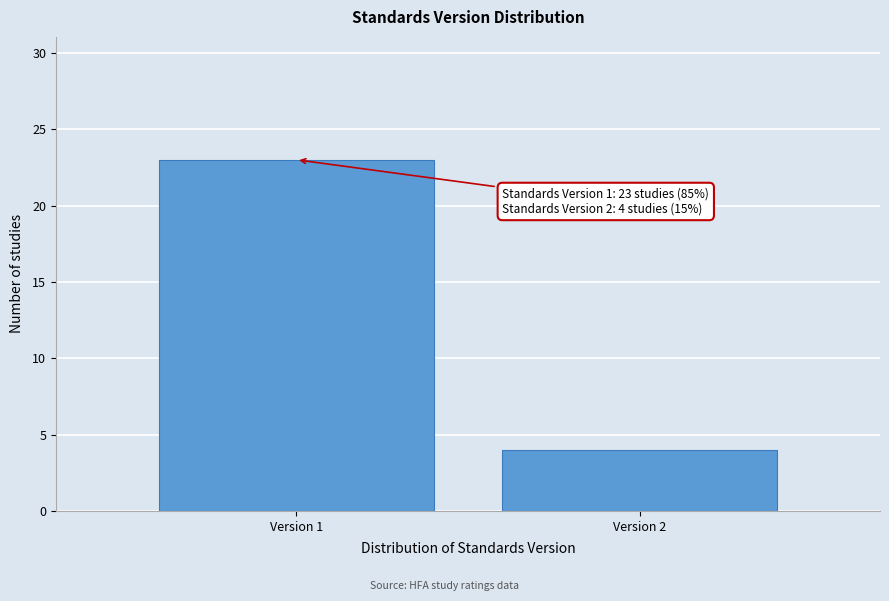

Reading right to left, extract all data points from this chart.

4	23